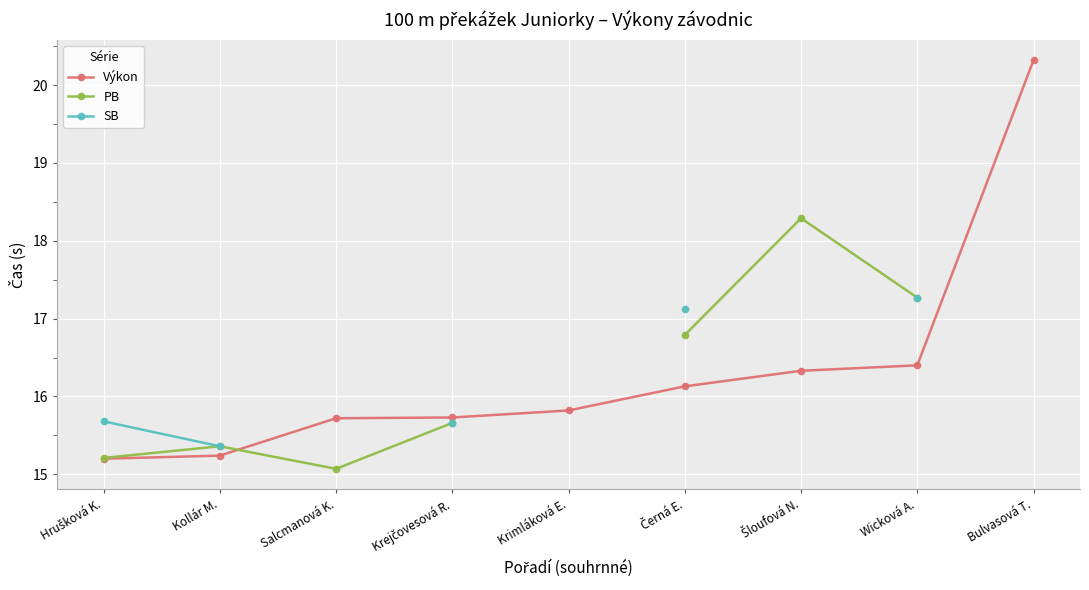

At which category is the sum across all series the highest?

Wicková A.